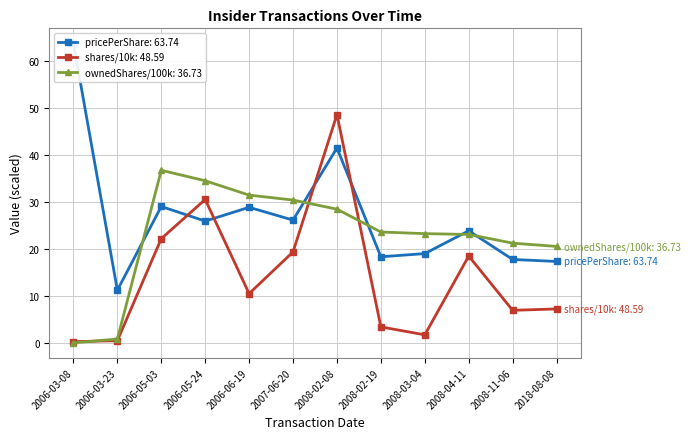

Between 2006-03-08 and 2018-08-08, which is larger?

2018-08-08